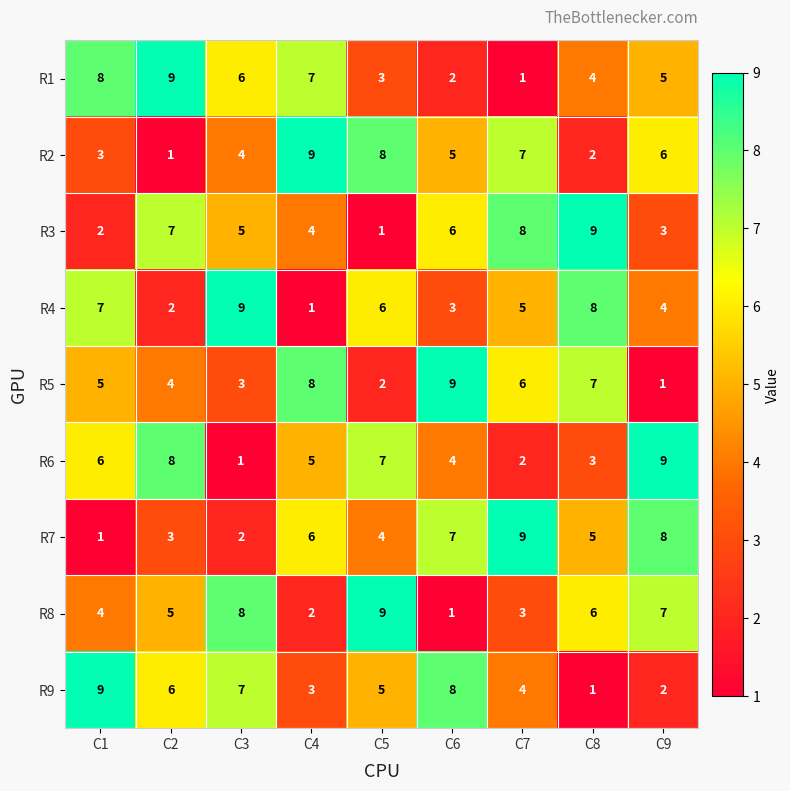

Is it true that R8 equals 6 at C8?

True